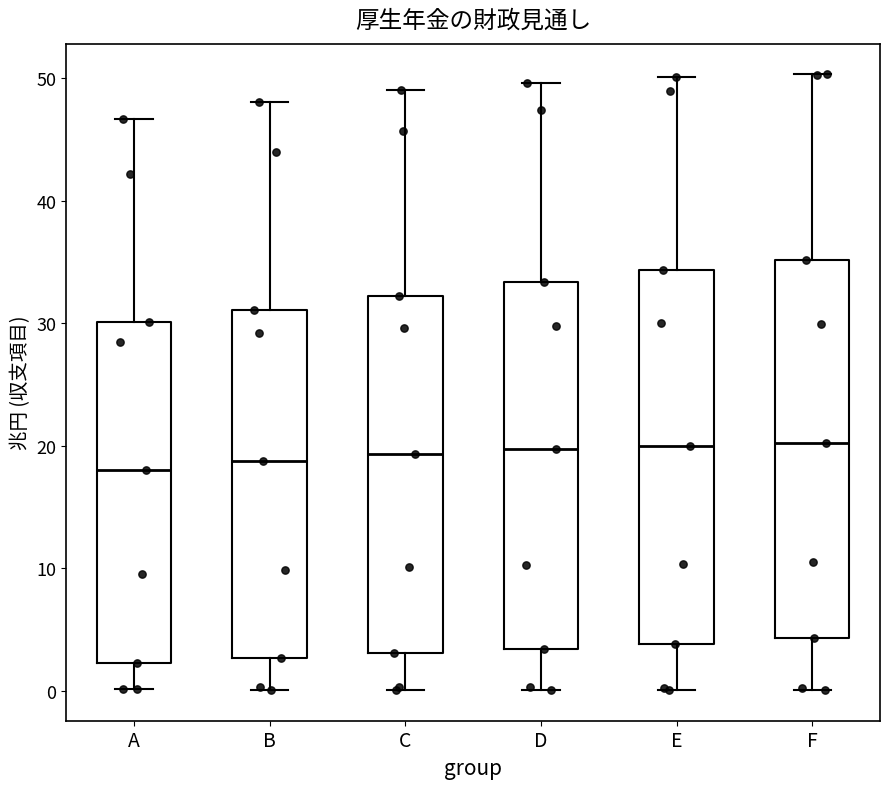

Reading left to right, read every box against the y-axis: the position of its median line, the range the box covers, and the ends of its whiskers. The values are not printed on the chart, so give them approximately, as read against the axis.

A: median 18, box 2 to 30, whiskers 0 to 47
B: median 19, box 3 to 31, whiskers 0 to 48
C: median 19, box 3 to 32, whiskers 0 to 49
D: median 20, box 3 to 33, whiskers 0 to 50
E: median 20, box 4 to 34, whiskers 0 to 50
F: median 20, box 4 to 35, whiskers 0 to 50